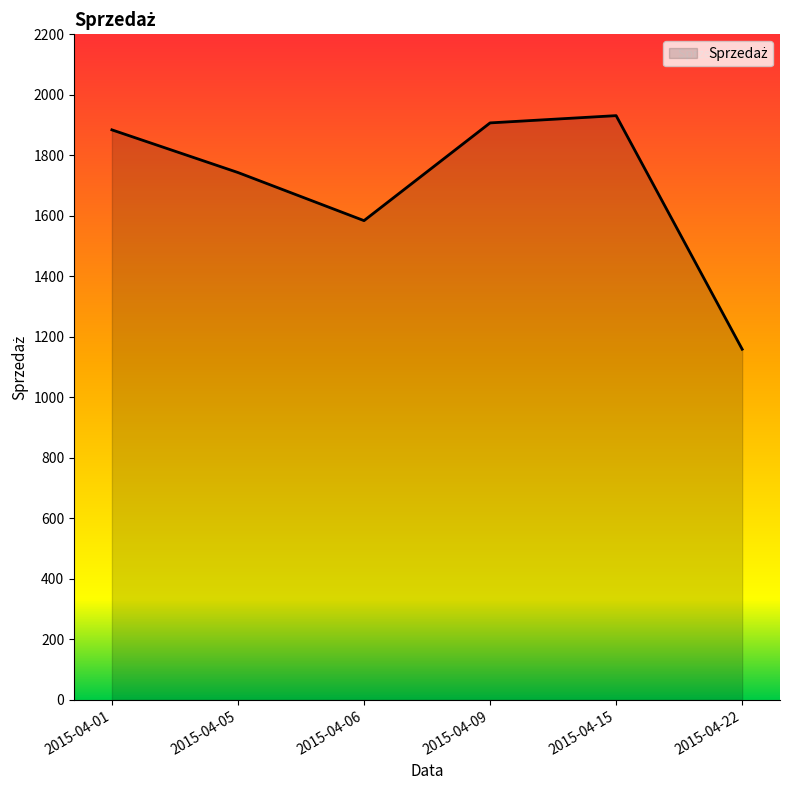

Reading left to right, list all the values displayed in this chart.

1884	1743	1584	1907	1931	1159